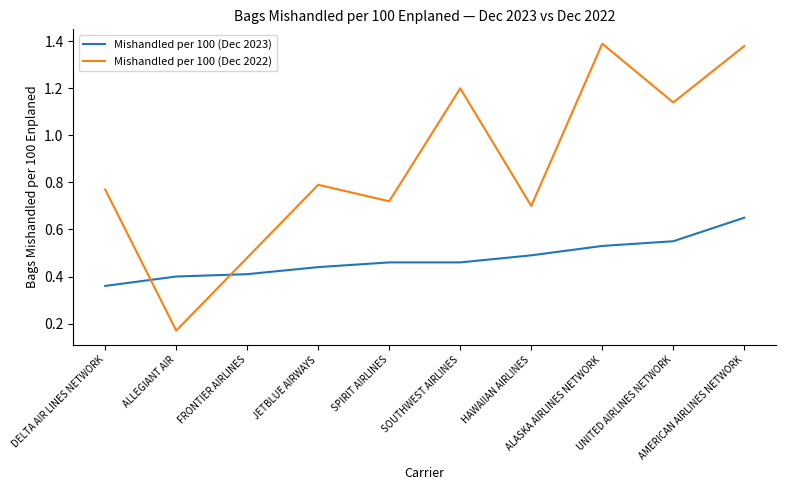

List the series in order of their overall mean, lowest first.

Mishandled per 100 (Dec 2023), Mishandled per 100 (Dec 2022)